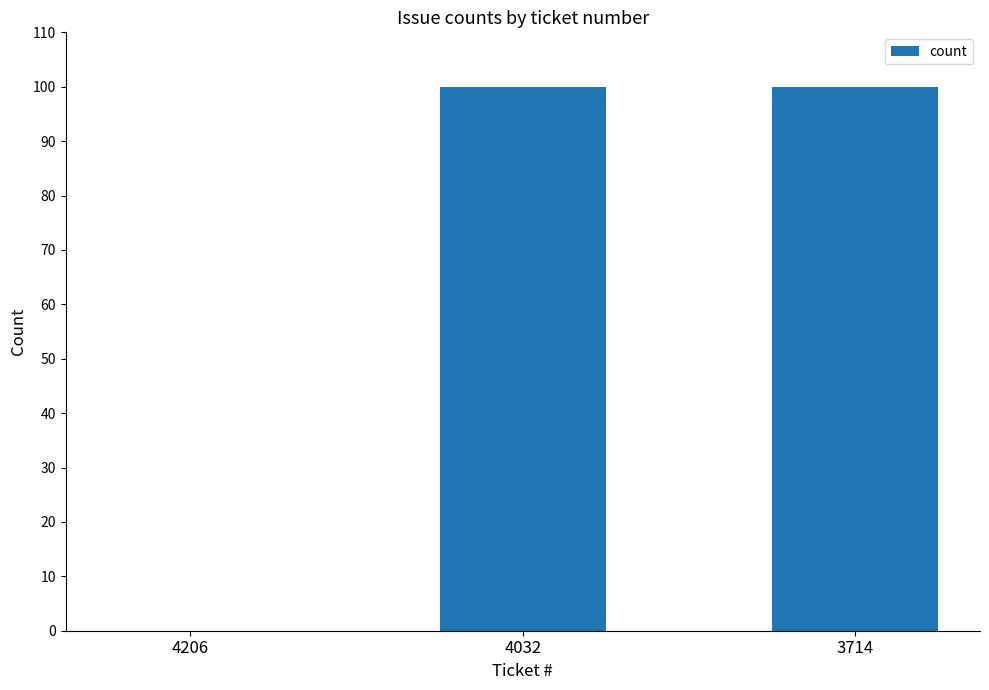

What is the maximum value shown in the chart?

100